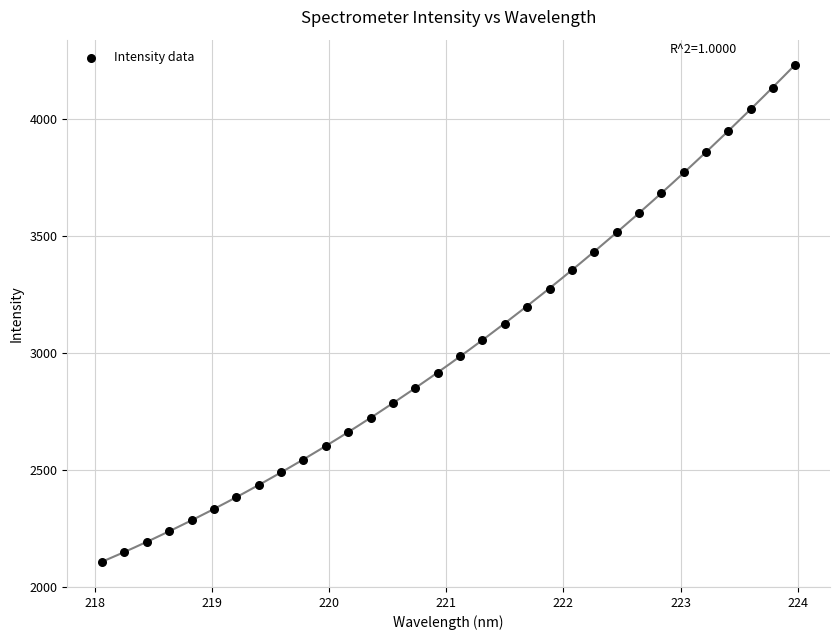

What is the range of Y values (max minus min)?

2128.0